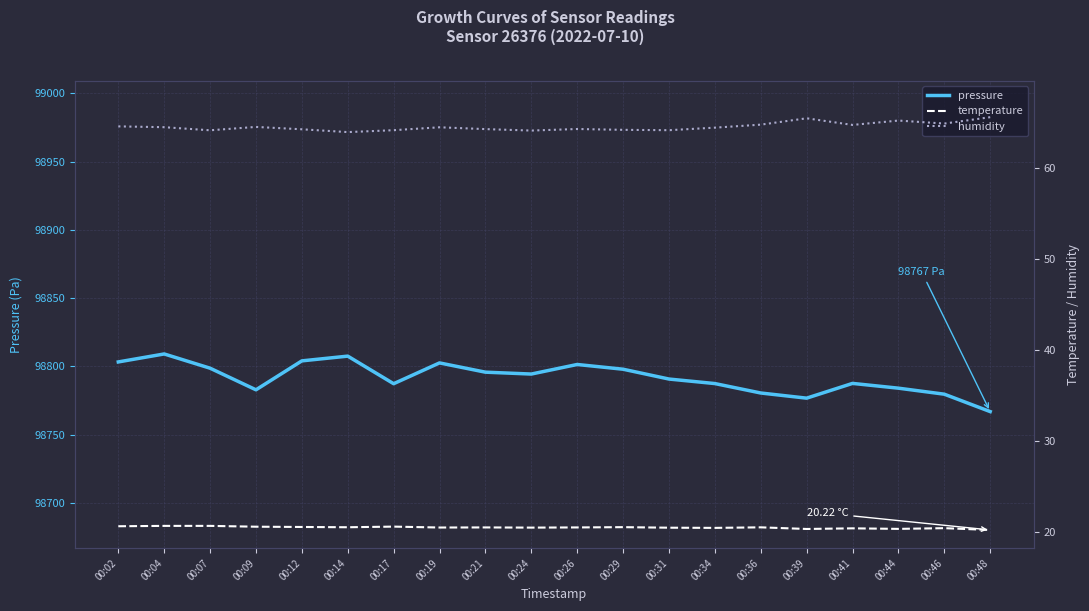

True or false: humidity has a value of 94.9 at 00:41.

False